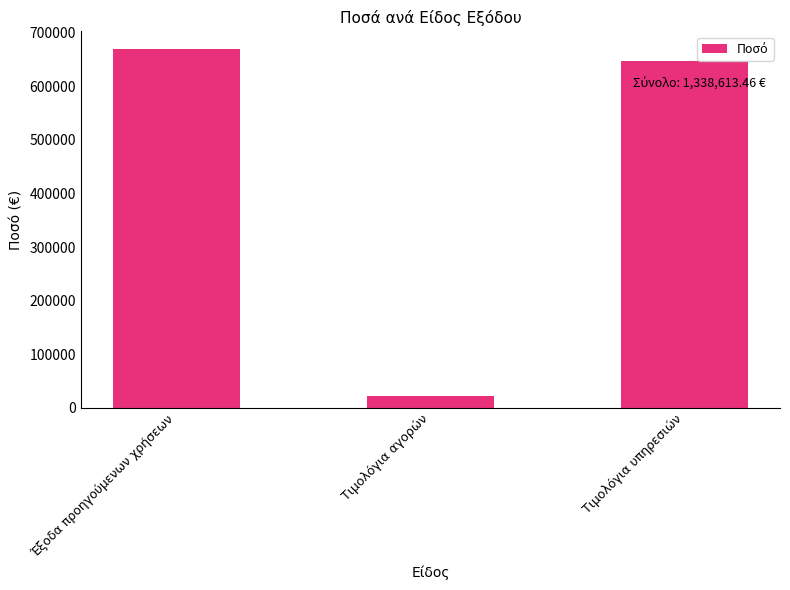

What is the sum of all values?

1338613.5